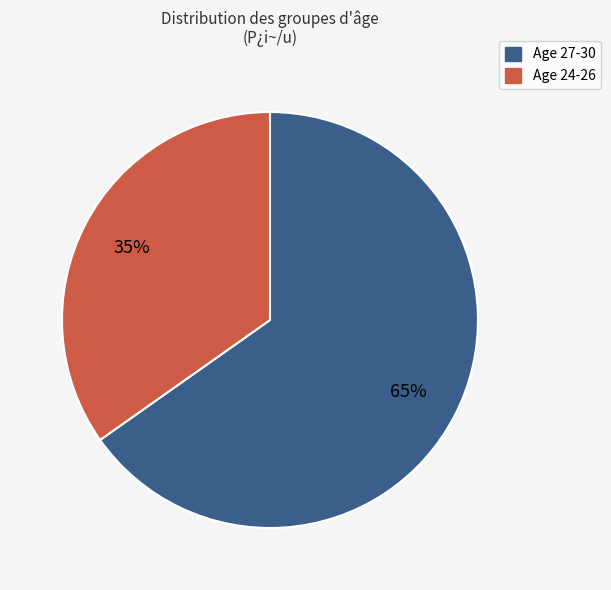

What percentage is the Age 24-26 slice, to the nearest percent?

35%